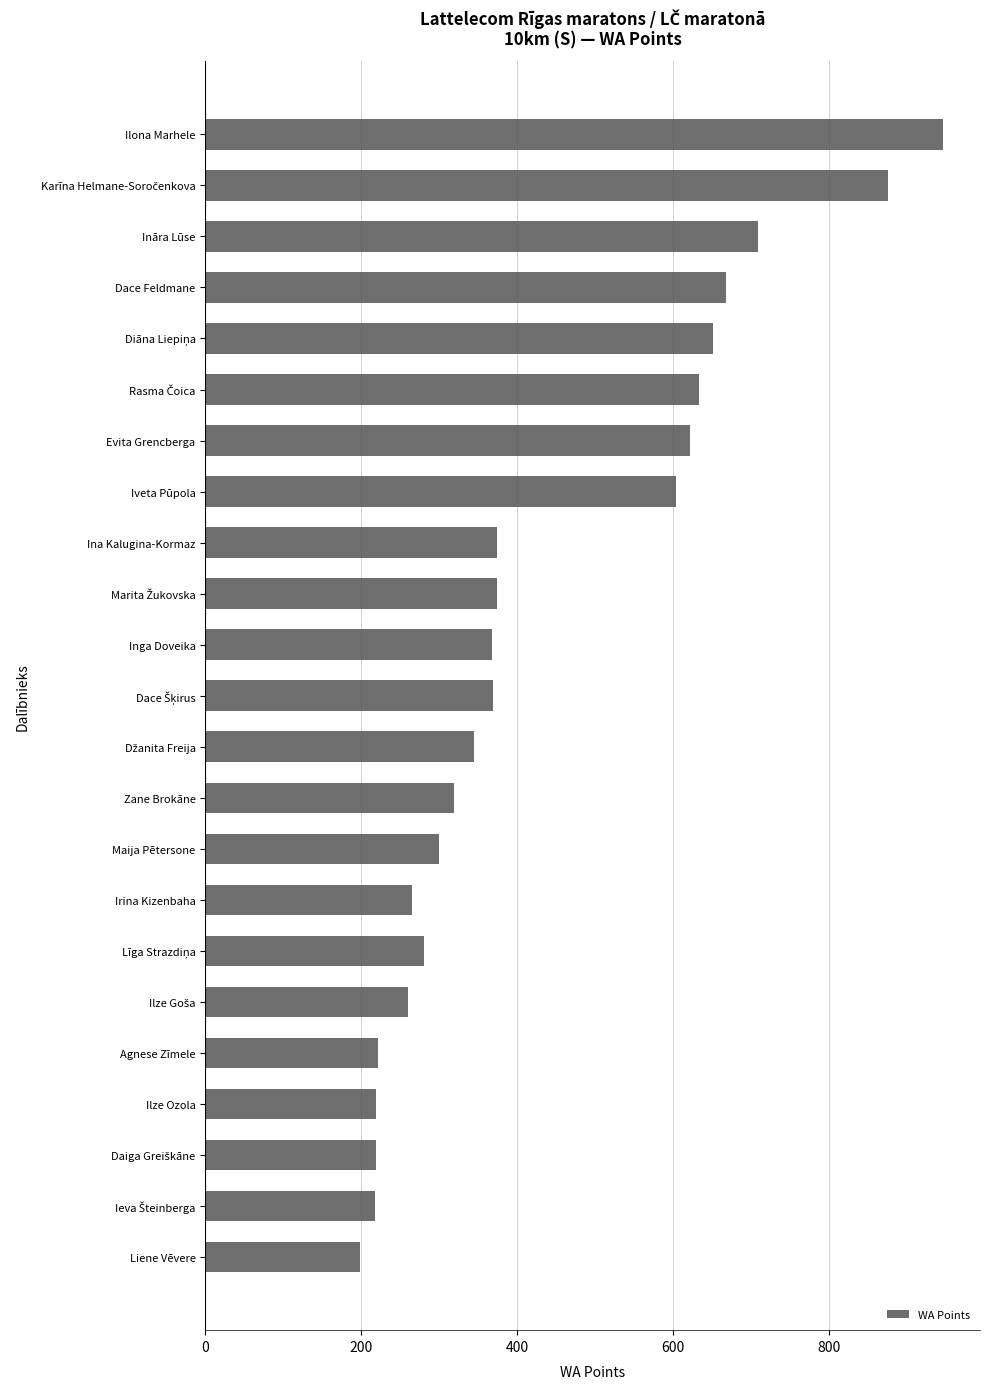

Which has a higher value, Ilze Ozola or Evita Grencberga?

Evita Grencberga